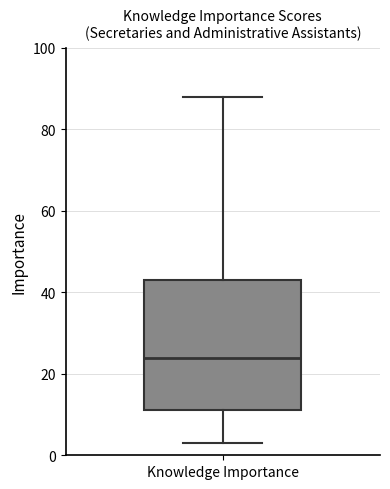

Read this box plot against the y-axis: the position of the median line, the range covered by the box, and the ends of both whiskers. The values are not printed on the chart, so give them approximately, as read against the axis.

median 24, box 12 to 44, whiskers 4 to 88